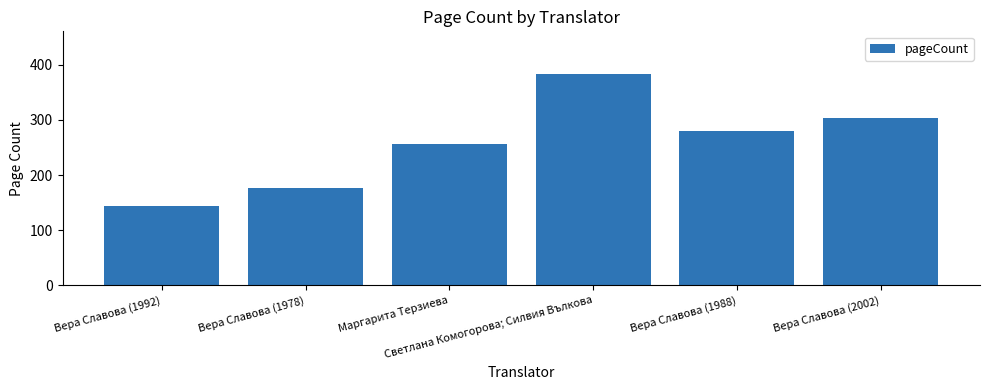

List the labels in order of value, smallest first.

Вера Славова (1992), Вера Славова (1978), Маргарита Терзиева, Вера Славова (1988), Вера Славова (2002), Светлана Комогорова; Силвия Вълкова